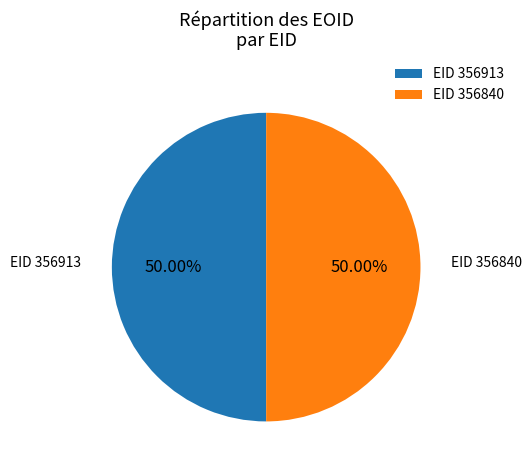

Do EID 356913 and EID 356840 together represent more than half of the pie?

Yes